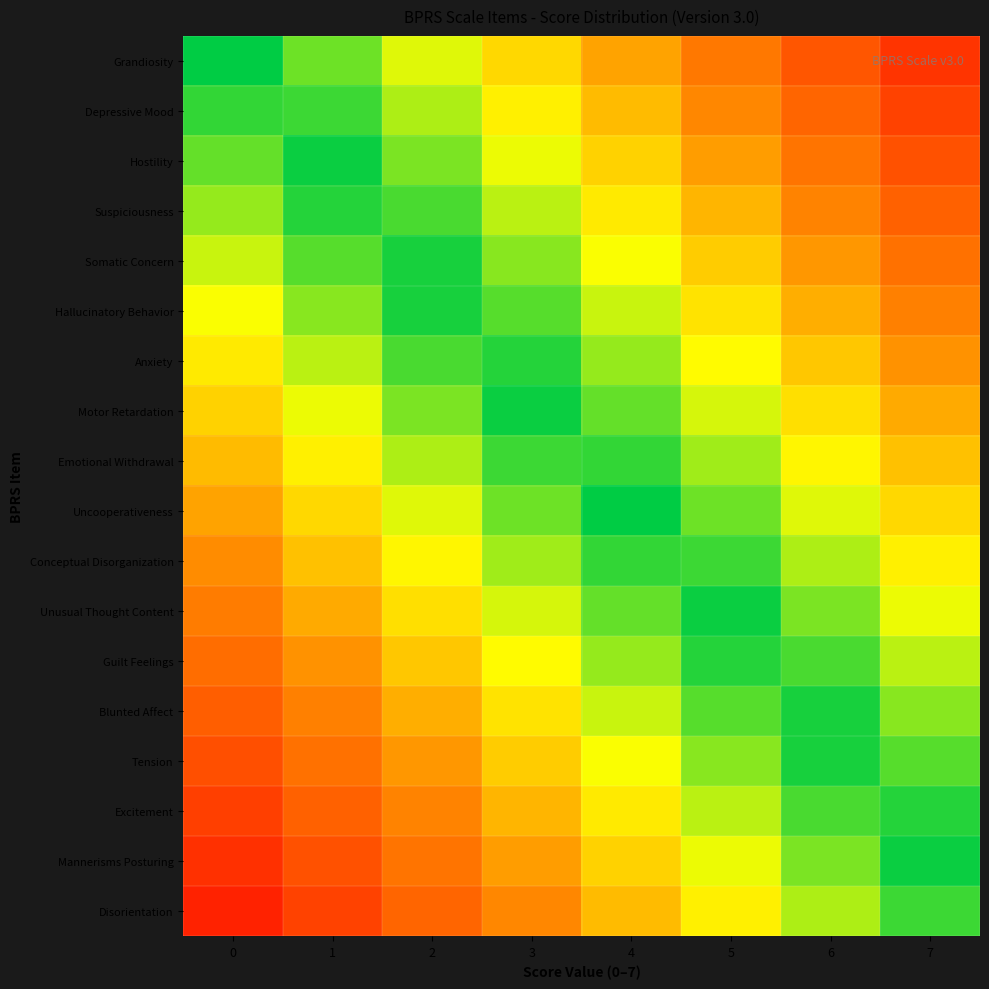

Reading left to right, extract all data points from this chart.

Grandiosity: 0=0.0	1=0.4	2=0.8	3=1.1	4=1.5	5=1.9	6=2.2	7=2.6
Depressive Mood: 0=0.2	1=0.2	2=0.6	3=1.0	4=1.3	5=1.7	6=2.1	7=2.5
Hostility: 0=0.3	1=0.0	2=0.4	3=0.8	4=1.2	5=1.5	6=1.9	7=2.3
Suspiciousness: 0=0.5	1=0.1	2=0.2	3=0.6	4=1.0	5=1.4	6=1.8	7=2.1
Somatic Concern: 0=0.7	1=0.3	2=0.1	3=0.5	4=0.8	5=1.2	6=1.6	7=2.0
Hallucinatory Behavior: 0=0.8	1=0.5	2=0.1	3=0.3	4=0.7	5=1.0	6=1.4	7=1.8
Anxiety: 0=1.0	1=0.6	2=0.2	3=0.1	4=0.5	5=0.9	6=1.2	7=1.6
Motor Retardation: 0=1.2	1=0.8	2=0.4	3=0.0	4=0.3	5=0.7	6=1.1	7=1.5
Emotional Withdrawal: 0=1.3	1=1.0	2=0.6	3=0.2	4=0.2	5=0.5	6=0.9	7=1.3
Uncooperativeness: 0=1.5	1=1.1	2=0.8	3=0.4	4=0.0	5=0.4	6=0.8	7=1.1
Conceptual Disorganization: 0=1.7	1=1.3	2=0.9	3=0.5	4=0.2	5=0.2	6=0.6	7=1.0
Unusual Thought Content: 0=1.8	1=1.5	2=1.1	3=0.7	4=0.3	5=0.0	6=0.4	7=0.8
Guilt Feelings: 0=2.0	1=1.6	2=1.2	3=0.9	4=0.5	5=0.1	6=0.3	7=0.6
Blunted Affect: 0=2.2	1=1.8	2=1.4	3=1.0	4=0.7	5=0.3	6=0.1	7=0.5
Tension: 0=2.3	1=2.0	2=1.6	3=1.2	4=0.8	5=0.5	6=0.1	7=0.3
Excitement: 0=2.5	1=2.1	2=1.8	3=1.4	4=1.0	5=0.6	6=0.3	7=0.1
Mannerisms Posturing: 0=2.7	1=2.3	2=1.9	3=1.5	4=1.2	5=0.8	6=0.4	7=0.0
Disorientation: 0=2.8	1=2.5	2=2.1	3=1.7	4=1.3	5=1.0	6=0.6	7=0.2